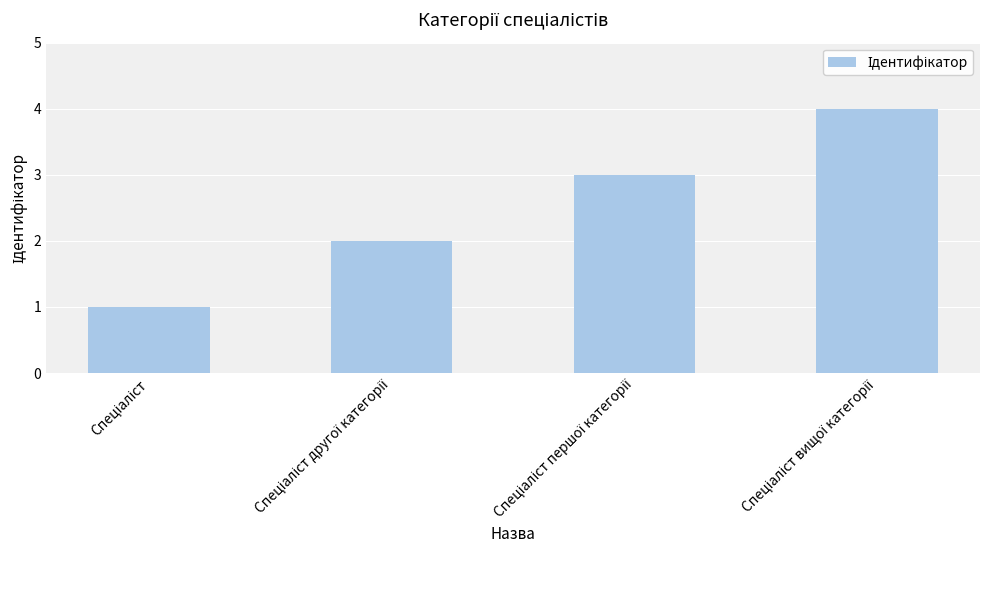

What is the difference between the maximum and minimum values?

3